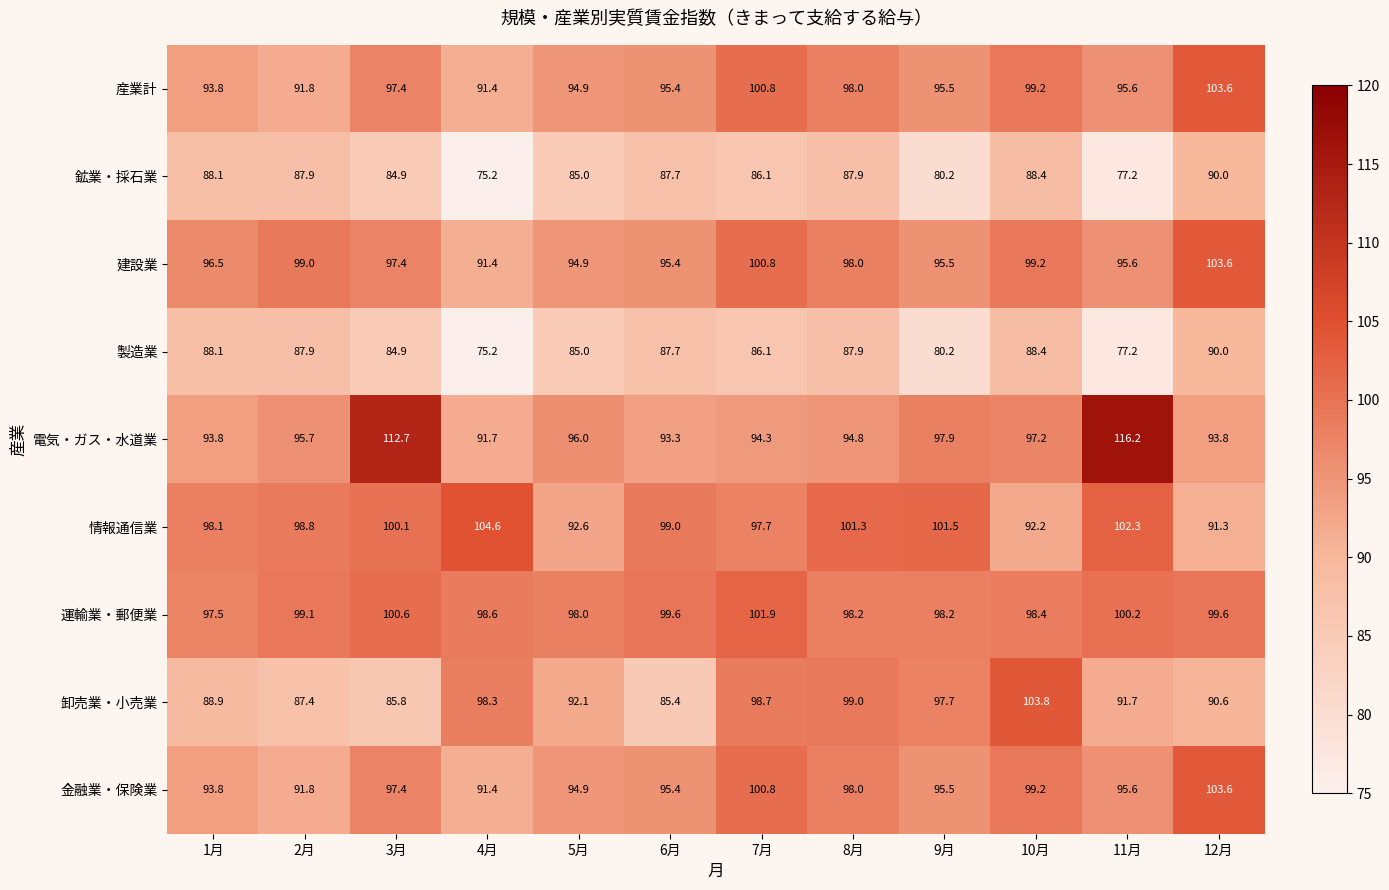

The value of 製造業 at 3月 is 84.9. True or false?

True